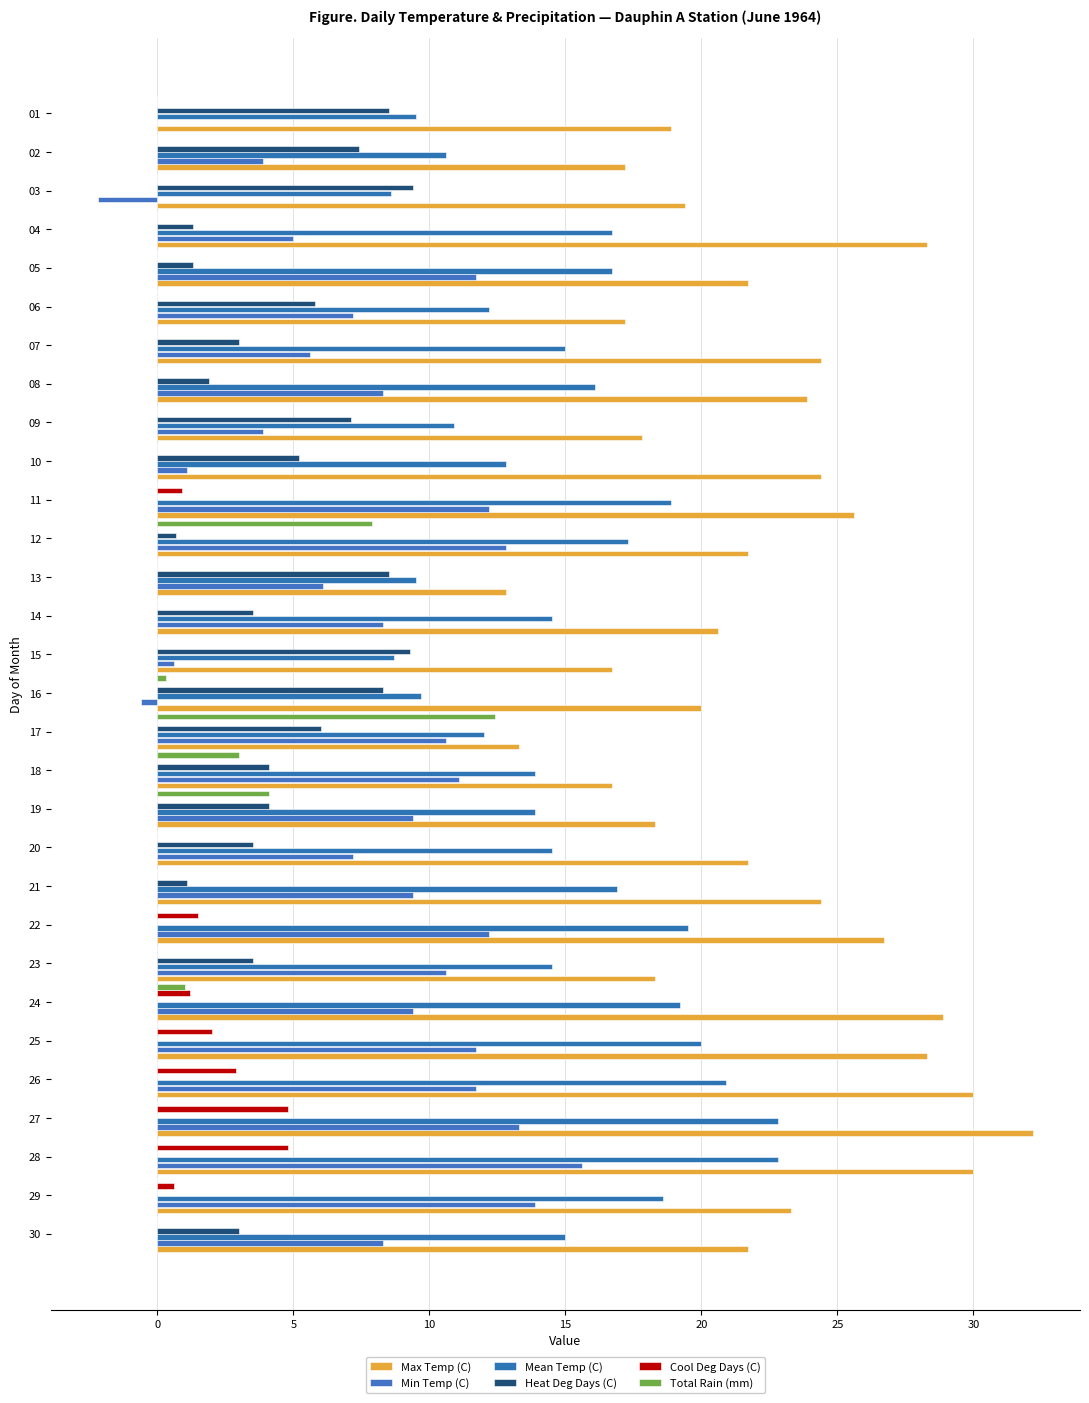

Reading right to left, transcribe all the data shown in this chart.

Max Temp (C): 21.7	23.3	30.0	32.2	30.0	28.3	28.9	18.3	26.7	24.4	21.7	18.3	16.7	13.3	20.0	16.7	20.6	12.8	21.7	25.6	24.4	17.8	23.9	24.4	17.2	21.7	28.3	19.4	17.2	18.9
Min Temp (C): 8.3	13.9	15.6	13.3	11.7	11.7	9.4	10.6	12.2	9.4	7.2	9.4	11.1	10.6	-0.6	0.6	8.3	6.1	12.8	12.2	1.1	3.9	8.3	5.6	7.2	11.7	5.0	-2.2	3.9	0.0
Mean Temp (C): 15.0	18.6	22.8	22.8	20.9	20.0	19.2	14.5	19.5	16.9	14.5	13.9	13.9	12.0	9.7	8.7	14.5	9.5	17.3	18.9	12.8	10.9	16.1	15.0	12.2	16.7	16.7	8.6	10.6	9.5
Heat Deg Days (C): 3.0	0.0	0.0	0.0	0.0	0.0	0.0	3.5	0.0	1.1	3.5	4.1	4.1	6.0	8.3	9.3	3.5	8.5	0.7	0.0	5.2	7.1	1.9	3.0	5.8	1.3	1.3	9.4	7.4	8.5
Cool Deg Days (C): 0.0	0.6	4.8	4.8	2.9	2.0	1.2	0.0	1.5	0.0	0.0	0.0	0.0	0.0	0.0	0.0	0.0	0.0	0.0	0.9	0.0	0.0	0.0	0.0	0.0	0.0	0.0	0.0	0.0	0.0
Total Rain (mm): 0.0	0.0	0.0	0.0	0.0	0.0	1.0	0.0	0.0	0.0	0.0	4.1	3.0	12.4	0.3	0.0	0.0	0.0	7.9	0.0	0.0	0.0	0.0	0.0	0.0	0.0	0.0	0.0	0.0	0.0